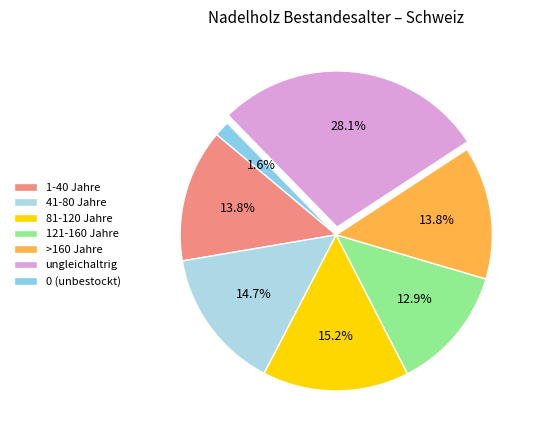

Count the number of slices in the pie.

7